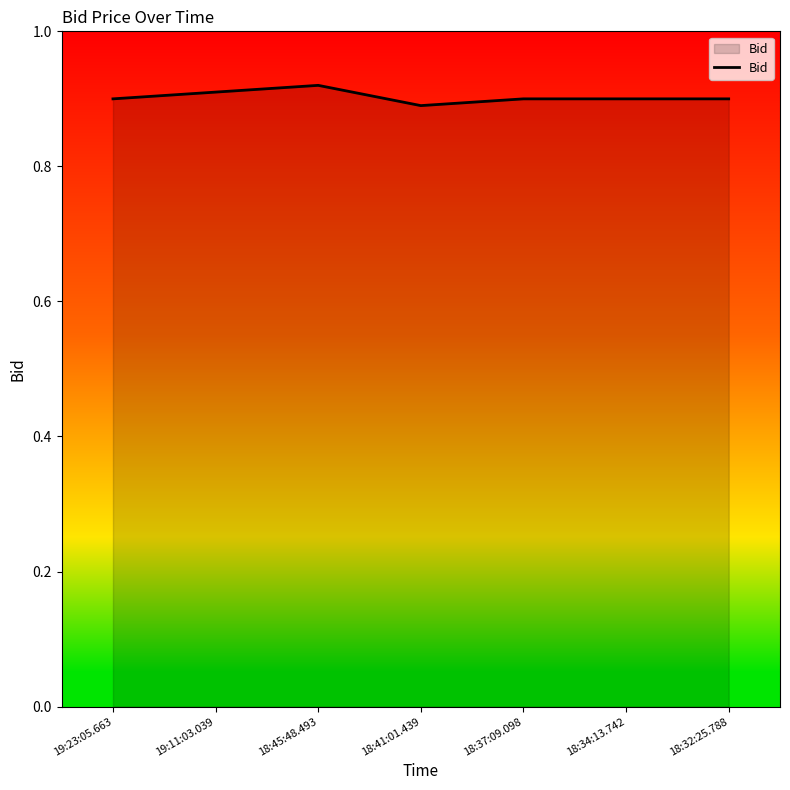

Does the chart have visible grid lines?

No